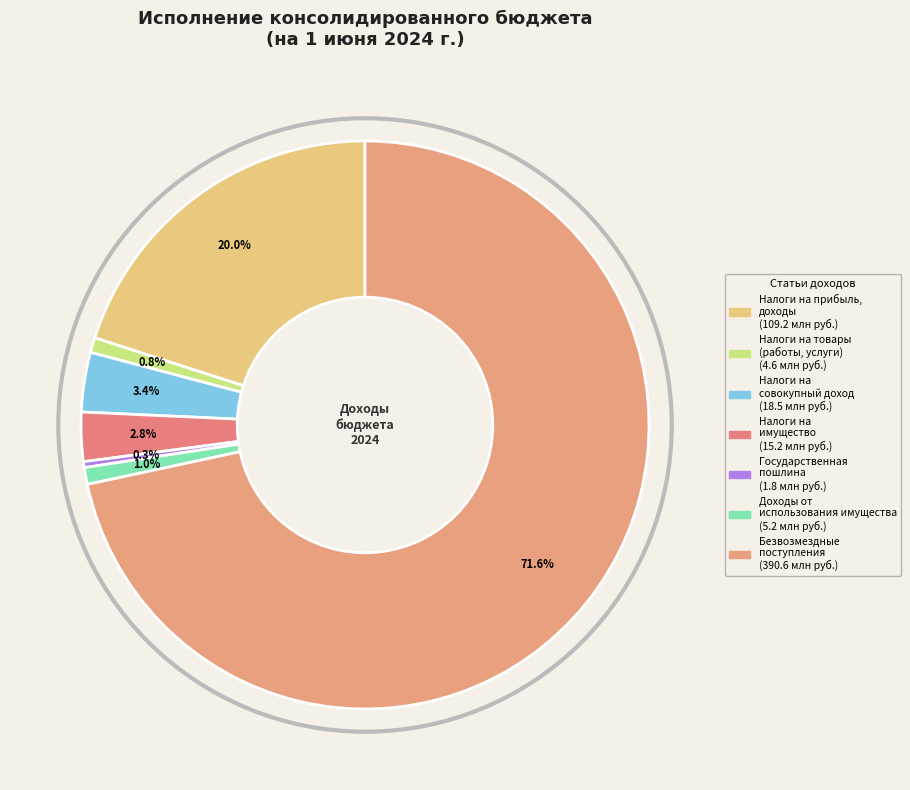

How many segments does this pie chart have?

7